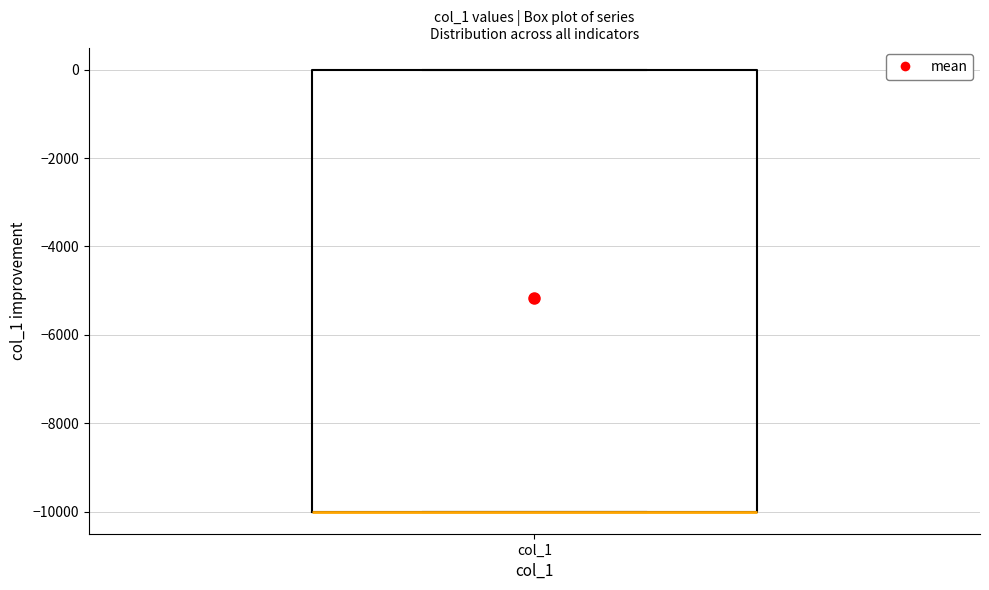

Transcribe this box plot: give where the median line is, the range the box spans, and where the two whiskers end, as read against the y-axis. The values are not printed on the chart, so give them approximately, as read against the axis.

median -10000 (drawn on the box's lower edge), box -10000 to 0, whiskers -10000 to 0